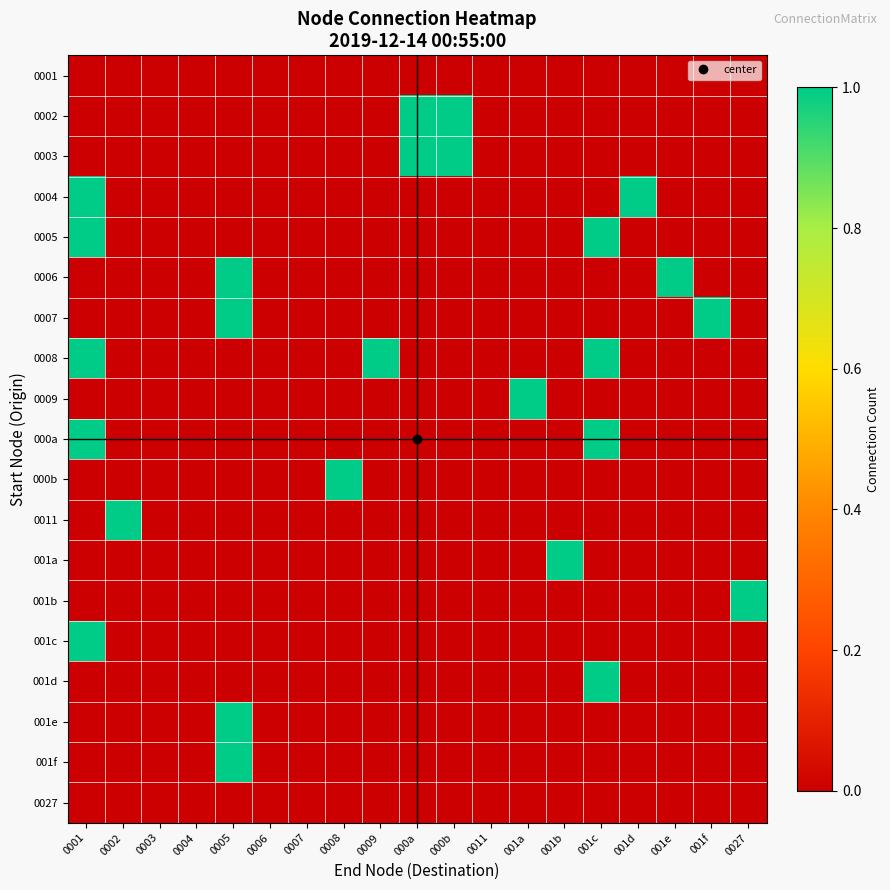

Reading left to right, extract all data points from this chart.

0001: 0001=0	0002=0	0003=0	0004=0	0005=0	0006=0	0007=0	0008=0	0009=0	000a=0	000b=0	0011=0	001a=0	001b=0	001c=0	001d=0	001e=0	001f=0	0027=0
0002: 0001=0	0002=0	0003=0	0004=0	0005=0	0006=0	0007=0	0008=0	0009=0	000a=1	000b=1	0011=0	001a=0	001b=0	001c=0	001d=0	001e=0	001f=0	0027=0
0003: 0001=0	0002=0	0003=0	0004=0	0005=0	0006=0	0007=0	0008=0	0009=0	000a=1	000b=1	0011=0	001a=0	001b=0	001c=0	001d=0	001e=0	001f=0	0027=0
0004: 0001=1	0002=0	0003=0	0004=0	0005=0	0006=0	0007=0	0008=0	0009=0	000a=0	000b=0	0011=0	001a=0	001b=0	001c=0	001d=1	001e=0	001f=0	0027=0
0005: 0001=1	0002=0	0003=0	0004=0	0005=0	0006=0	0007=0	0008=0	0009=0	000a=0	000b=0	0011=0	001a=0	001b=0	001c=1	001d=0	001e=0	001f=0	0027=0
0006: 0001=0	0002=0	0003=0	0004=0	0005=1	0006=0	0007=0	0008=0	0009=0	000a=0	000b=0	0011=0	001a=0	001b=0	001c=0	001d=0	001e=1	001f=0	0027=0
0007: 0001=0	0002=0	0003=0	0004=0	0005=1	0006=0	0007=0	0008=0	0009=0	000a=0	000b=0	0011=0	001a=0	001b=0	001c=0	001d=0	001e=0	001f=1	0027=0
0008: 0001=1	0002=0	0003=0	0004=0	0005=0	0006=0	0007=0	0008=0	0009=1	000a=0	000b=0	0011=0	001a=0	001b=0	001c=1	001d=0	001e=0	001f=0	0027=0
0009: 0001=0	0002=0	0003=0	0004=0	0005=0	0006=0	0007=0	0008=0	0009=0	000a=0	000b=0	0011=0	001a=1	001b=0	001c=0	001d=0	001e=0	001f=0	0027=0
000a: 0001=1	0002=0	0003=0	0004=0	0005=0	0006=0	0007=0	0008=0	0009=0	000a=0	000b=0	0011=0	001a=0	001b=0	001c=1	001d=0	001e=0	001f=0	0027=0
000b: 0001=0	0002=0	0003=0	0004=0	0005=0	0006=0	0007=0	0008=1	0009=0	000a=0	000b=0	0011=0	001a=0	001b=0	001c=0	001d=0	001e=0	001f=0	0027=0
0011: 0001=0	0002=1	0003=0	0004=0	0005=0	0006=0	0007=0	0008=0	0009=0	000a=0	000b=0	0011=0	001a=0	001b=0	001c=0	001d=0	001e=0	001f=0	0027=0
001a: 0001=0	0002=0	0003=0	0004=0	0005=0	0006=0	0007=0	0008=0	0009=0	000a=0	000b=0	0011=0	001a=0	001b=1	001c=0	001d=0	001e=0	001f=0	0027=0
001b: 0001=0	0002=0	0003=0	0004=0	0005=0	0006=0	0007=0	0008=0	0009=0	000a=0	000b=0	0011=0	001a=0	001b=0	001c=0	001d=0	001e=0	001f=0	0027=1
001c: 0001=1	0002=0	0003=0	0004=0	0005=0	0006=0	0007=0	0008=0	0009=0	000a=0	000b=0	0011=0	001a=0	001b=0	001c=0	001d=0	001e=0	001f=0	0027=0
001d: 0001=0	0002=0	0003=0	0004=0	0005=0	0006=0	0007=0	0008=0	0009=0	000a=0	000b=0	0011=0	001a=0	001b=0	001c=1	001d=0	001e=0	001f=0	0027=0
001e: 0001=0	0002=0	0003=0	0004=0	0005=1	0006=0	0007=0	0008=0	0009=0	000a=0	000b=0	0011=0	001a=0	001b=0	001c=0	001d=0	001e=0	001f=0	0027=0
001f: 0001=0	0002=0	0003=0	0004=0	0005=1	0006=0	0007=0	0008=0	0009=0	000a=0	000b=0	0011=0	001a=0	001b=0	001c=0	001d=0	001e=0	001f=0	0027=0
0027: 0001=0	0002=0	0003=0	0004=0	0005=0	0006=0	0007=0	0008=0	0009=0	000a=0	000b=0	0011=0	001a=0	001b=0	001c=0	001d=0	001e=0	001f=0	0027=0